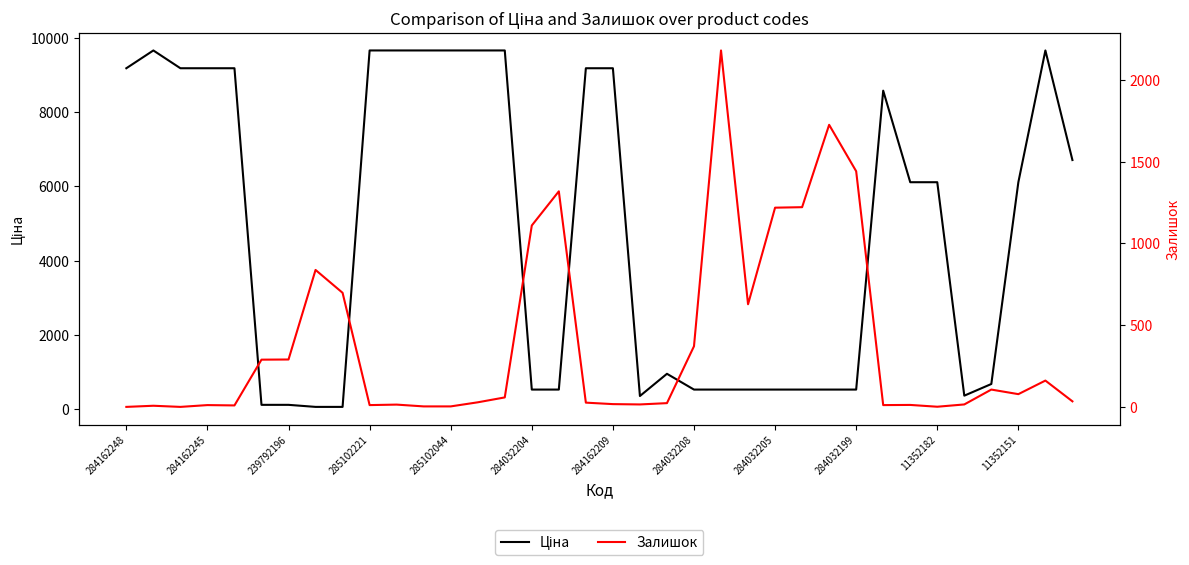

What is the sum of the Ціна values at 20 and 13?

10612.2